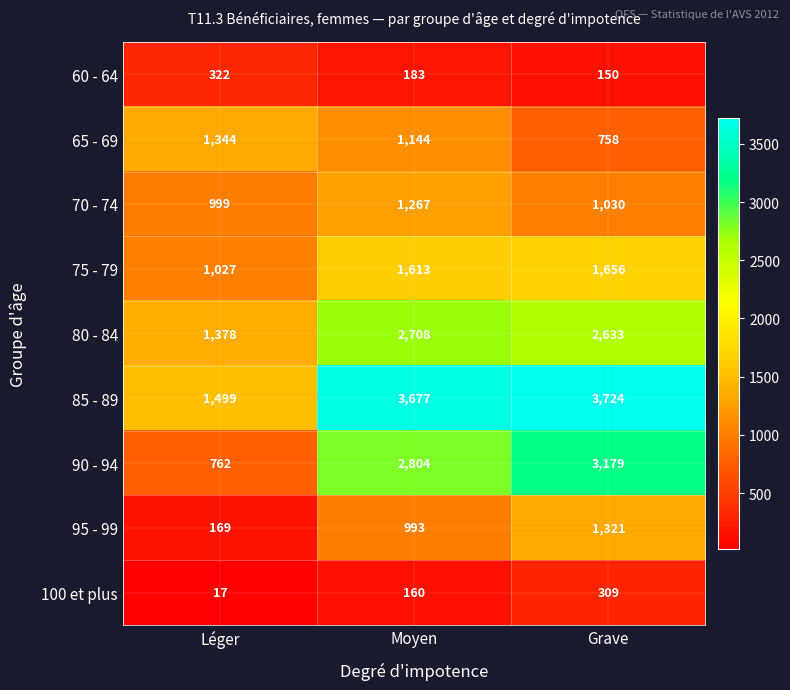

At how many categories does at least one series exceed 3044?

2